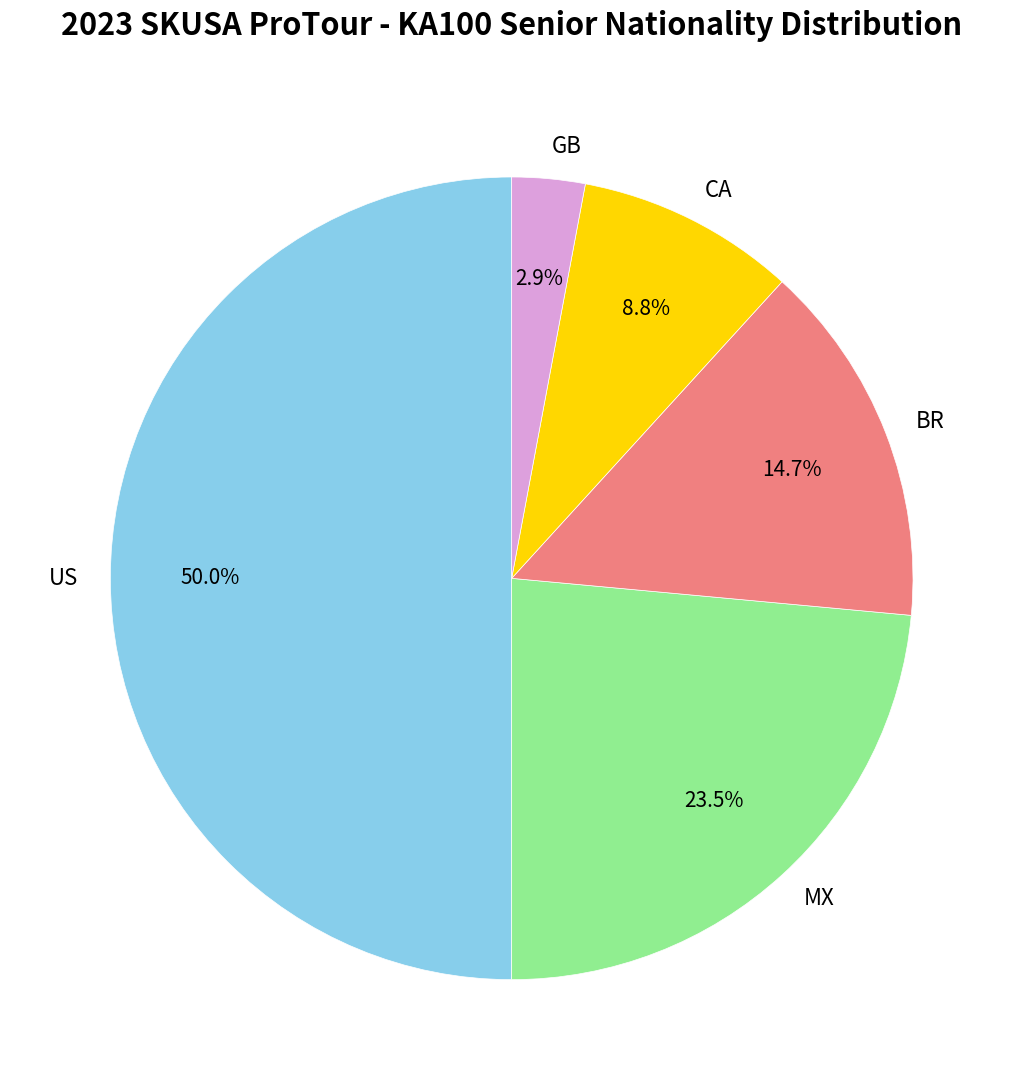

What is the total percentage of BR and MX?

38.2%